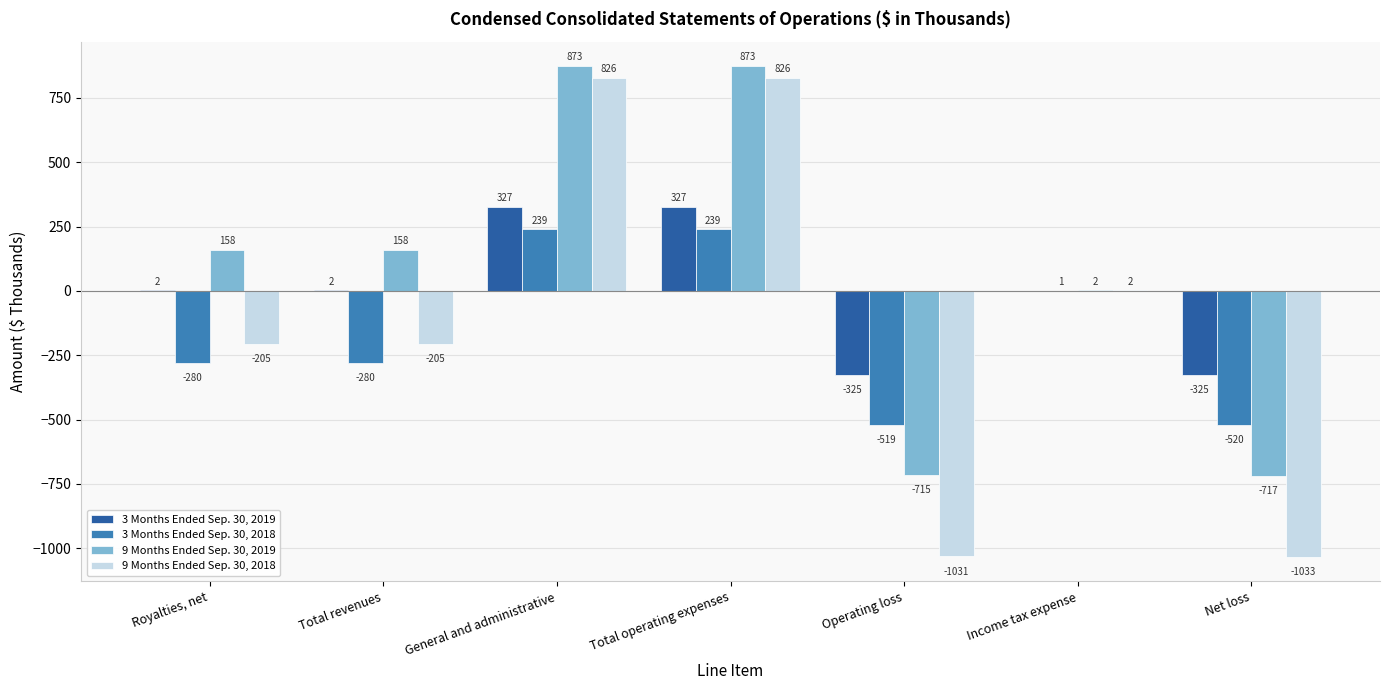

How many series are shown in this chart?

4